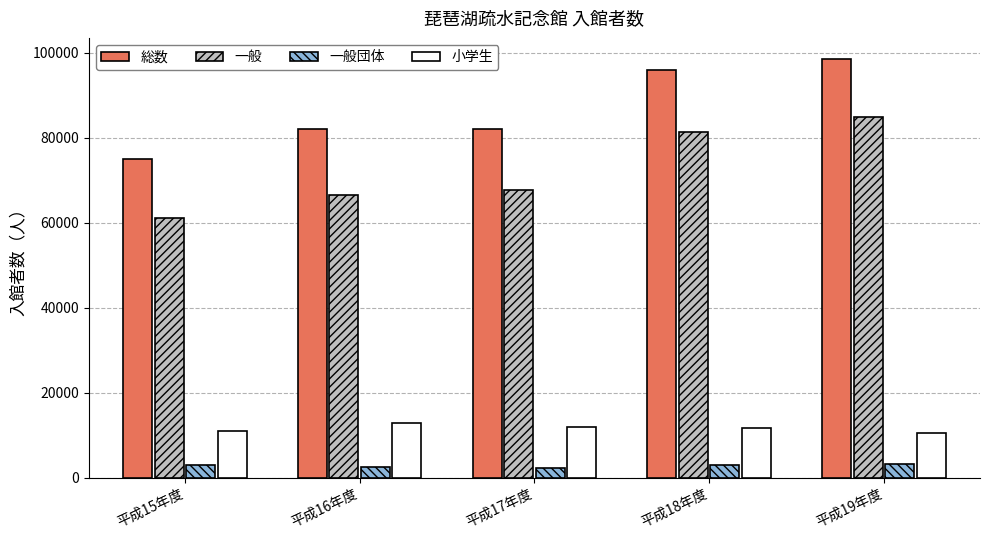

Which label corresponds to the largest value in the chart?

平成19年度